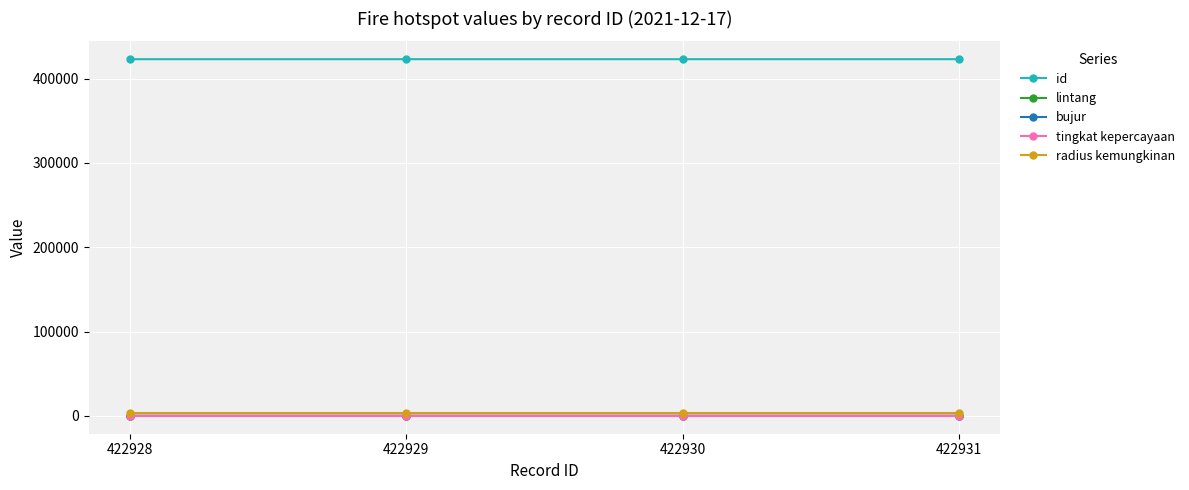

What is the approximate value of id at 422929?

422929.0